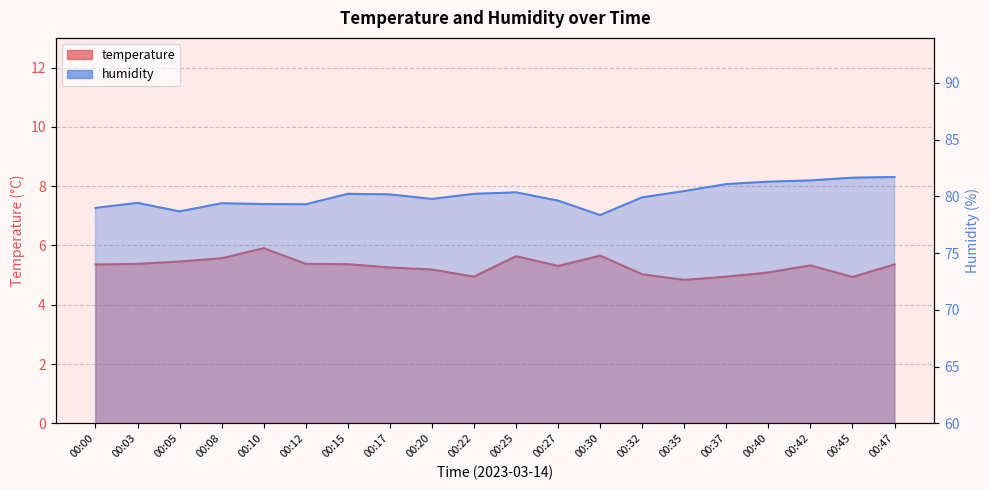

What is the difference between the highest and lowest values at 00:15?

74.8